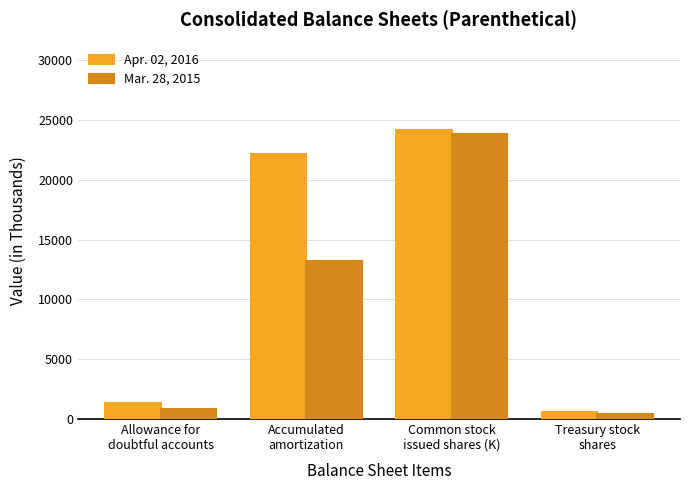

What is the difference between the maximum and minimum values in the Apr. 02, 2016 series?

23544